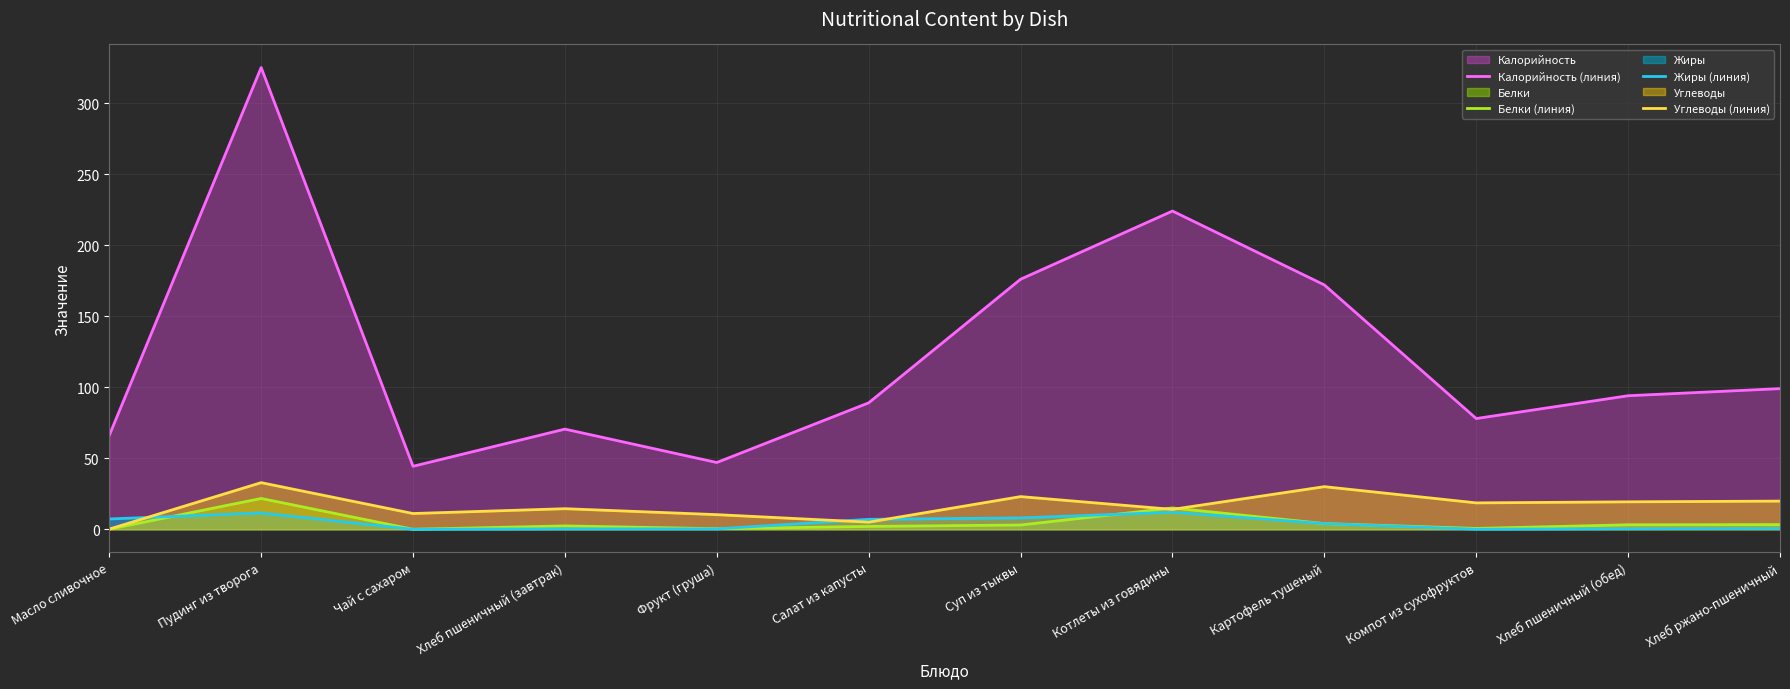

What are all the series names shown in the legend?

Калорийность (линия), Белки (линия), Жиры (линия), Углеводы (линия)